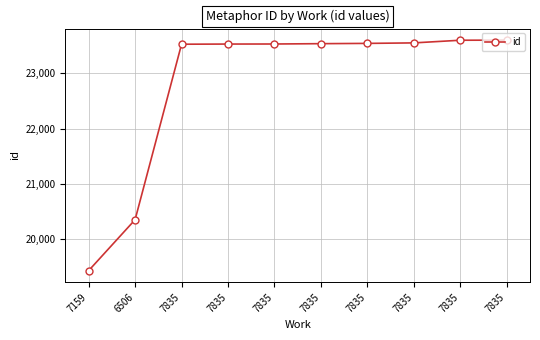

What is the approximate value at 7159, to the nearest 50?

19450